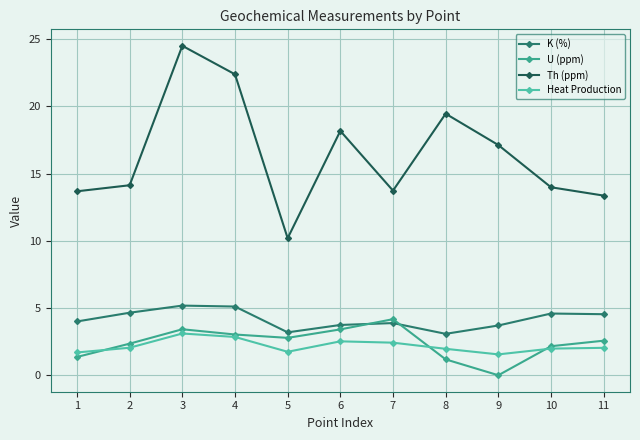

What is the difference between the second highest and second lowest values in the Heat Production series?

1.2